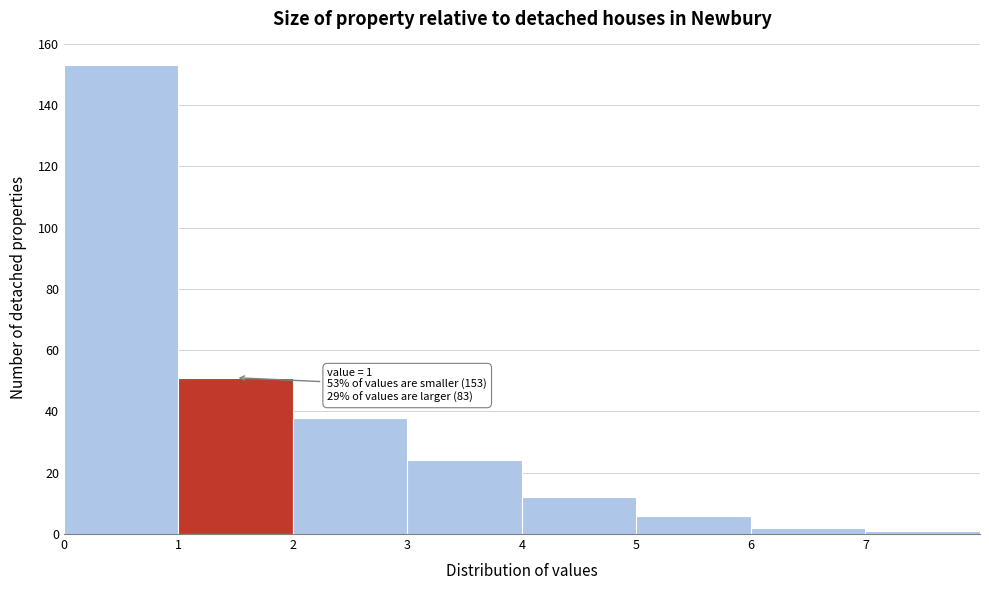

Which range on the x-axis has the tallest bar?

0 to 1